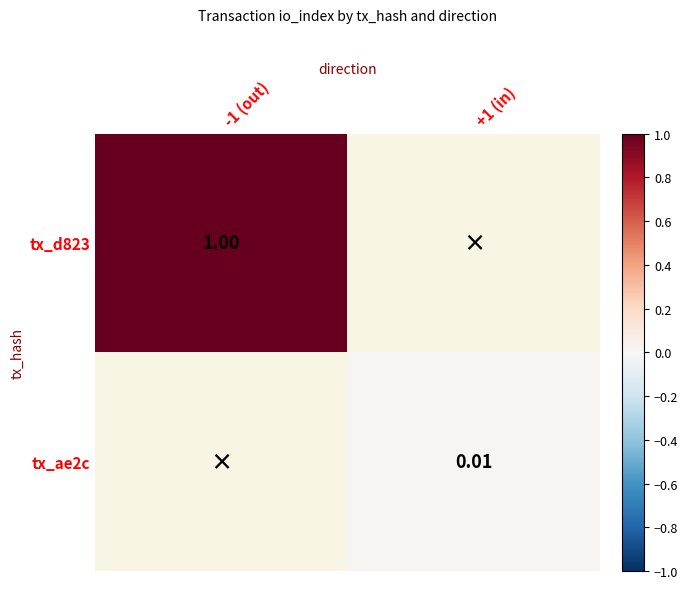

True or false: tx_d823 has a value of 0.2 at -1 (out).

False